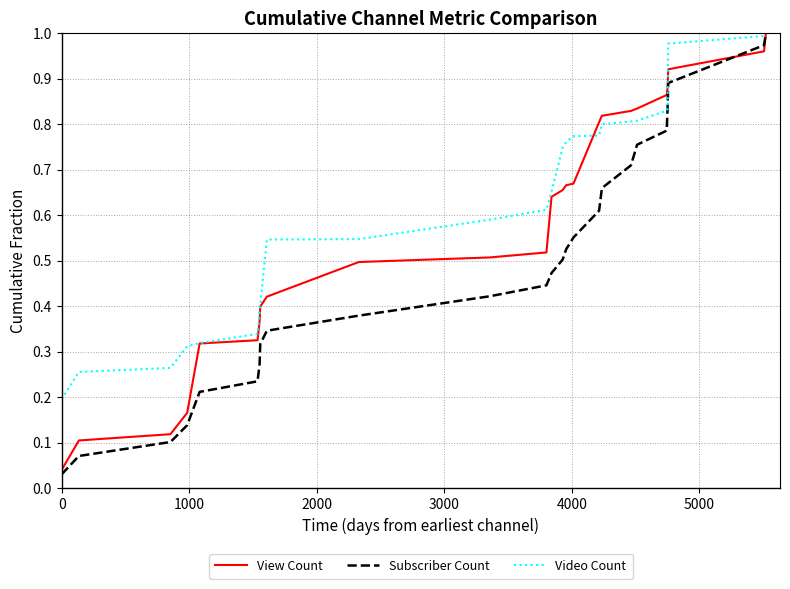

List the series in order of their overall mean, highest first.

Video Count, View Count, Subscriber Count